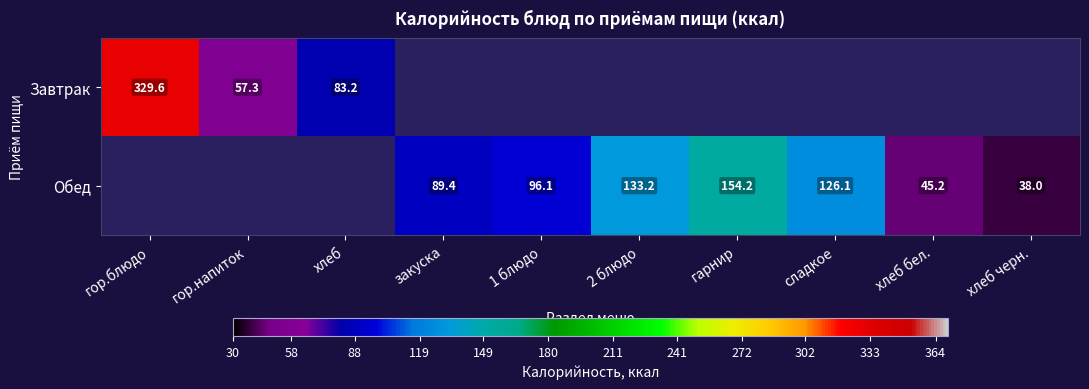

How many data points does each series have?

10